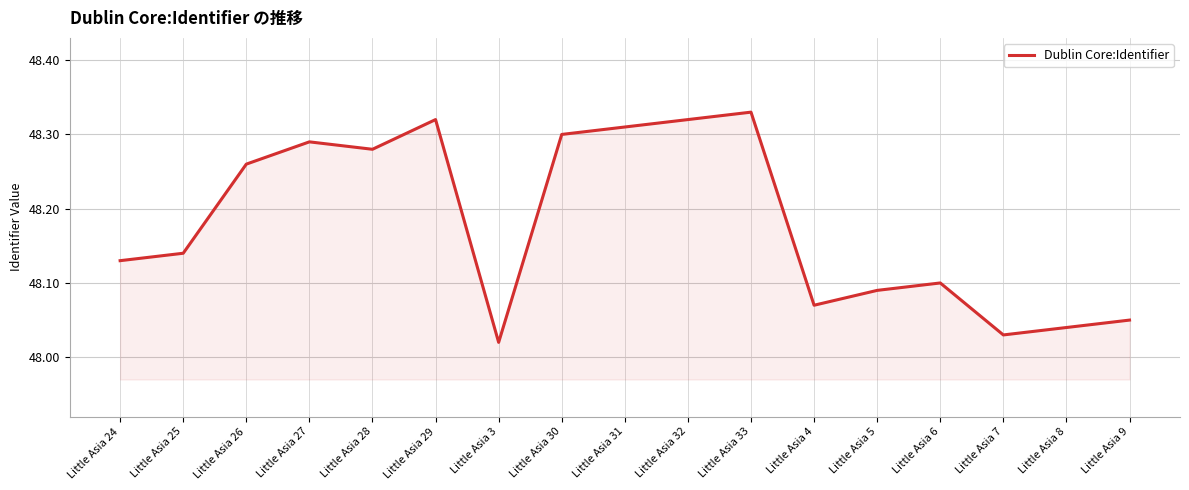

Where is the data nearest to the value 48?

Little Asia 3